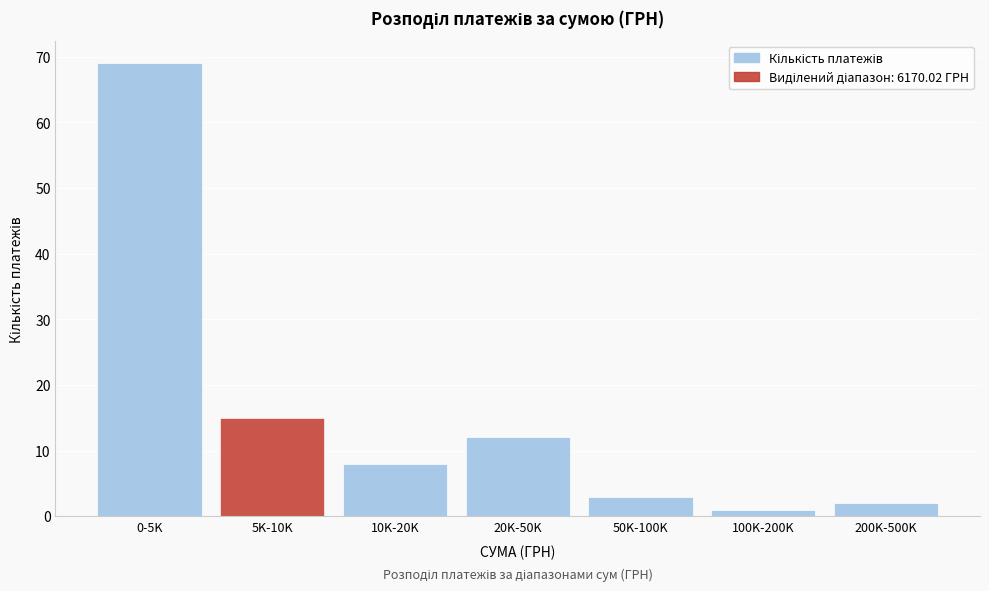

Reading right to left, extract all data points from this chart.

200K-500K=2	100K-200K=1	50K-100K=3	20K-50K=12	10K-20K=8	5K-10K=15	0-5K=69